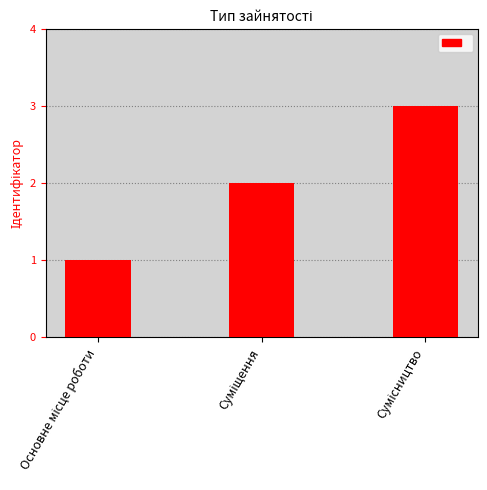

How many bars are there in total?

3